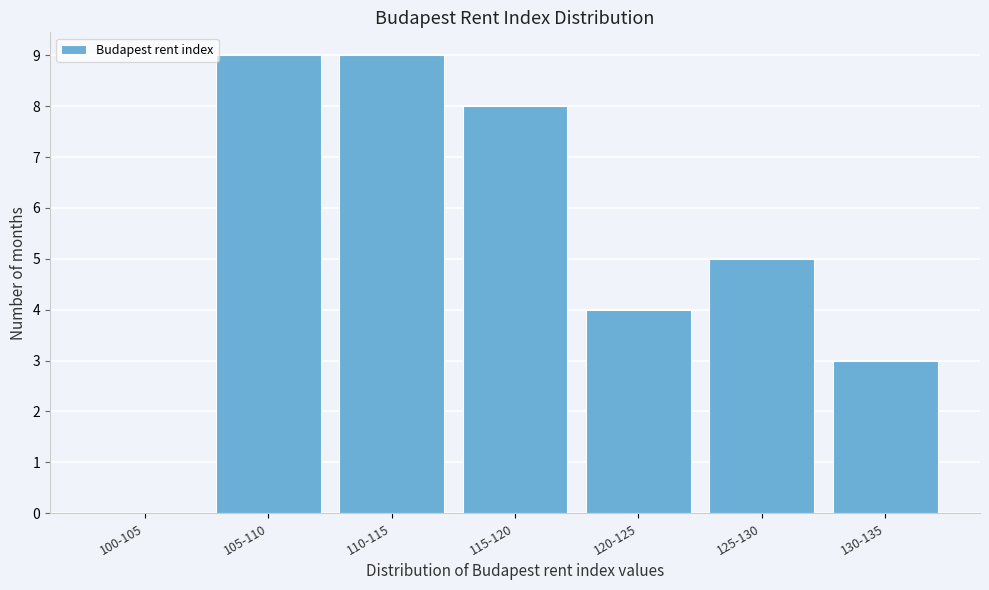

Reading left to right, list all the values displayed in this chart.

100-105=0	105-110=9	110-115=9	115-120=8	120-125=4	125-130=5	130-135=3